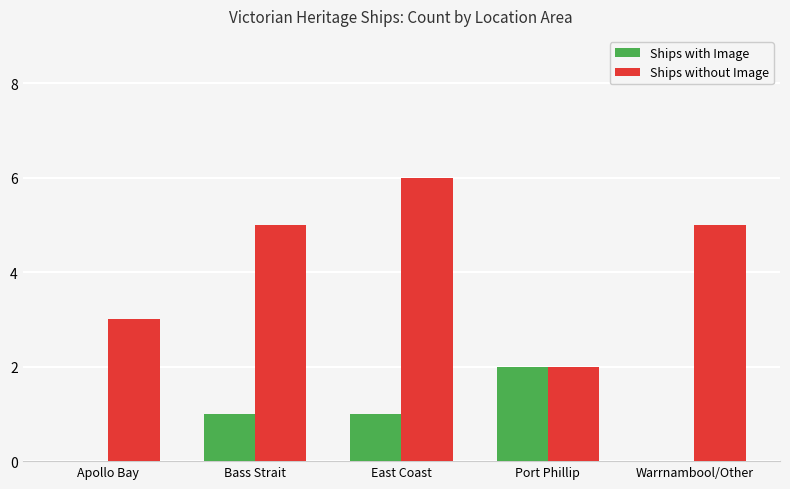

What is the approximate value of Ships without Image at East Coast?

6